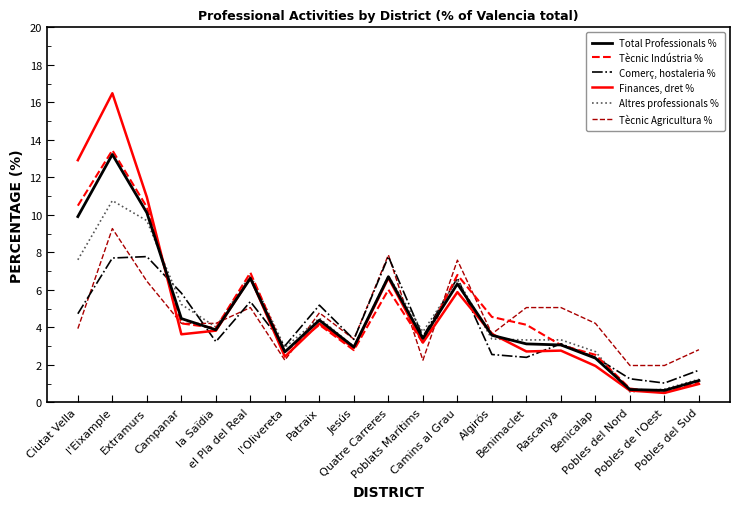

Which series changed the most between Jesús and Benimaclet?

Tècnic Agricultura %